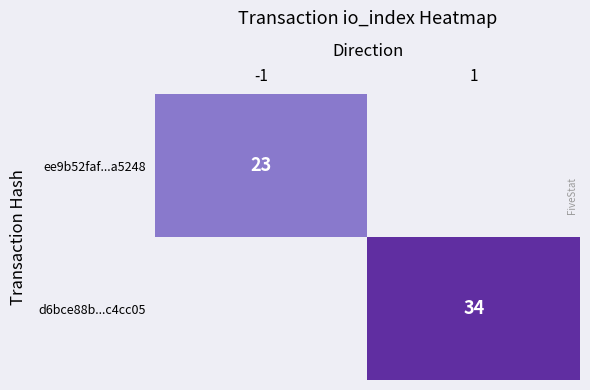

What is the greatest value displayed?

34